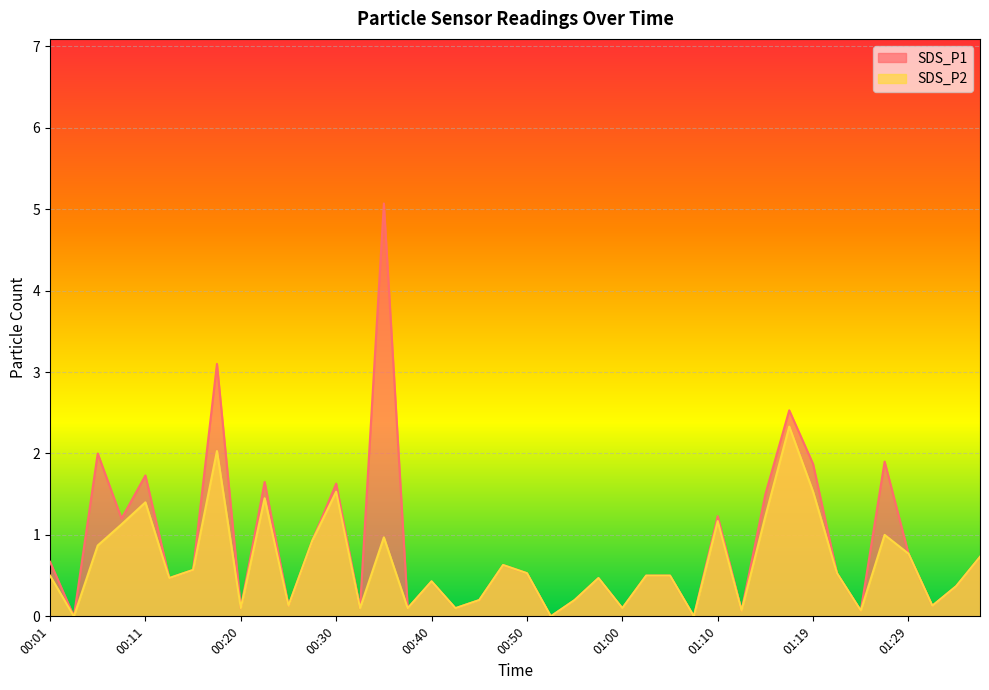

Where is the first local minimum for SDS_P1?

00:03